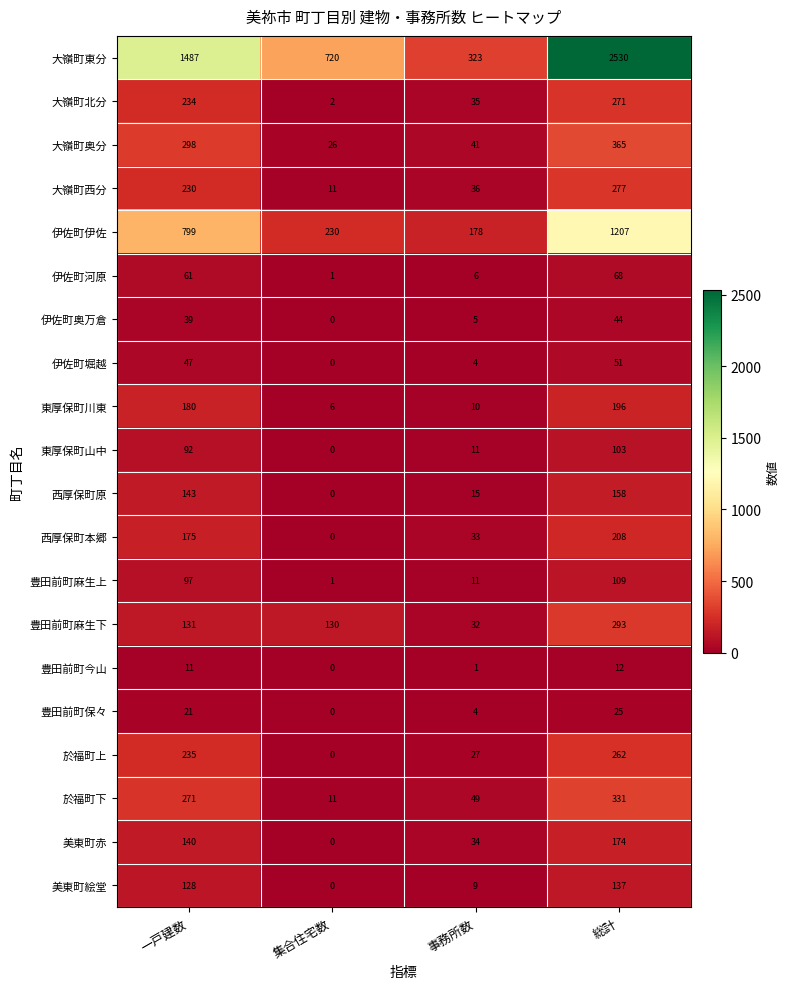

What is the difference between the maximum and second lowest values in the 伊佐町堀越 series?

47